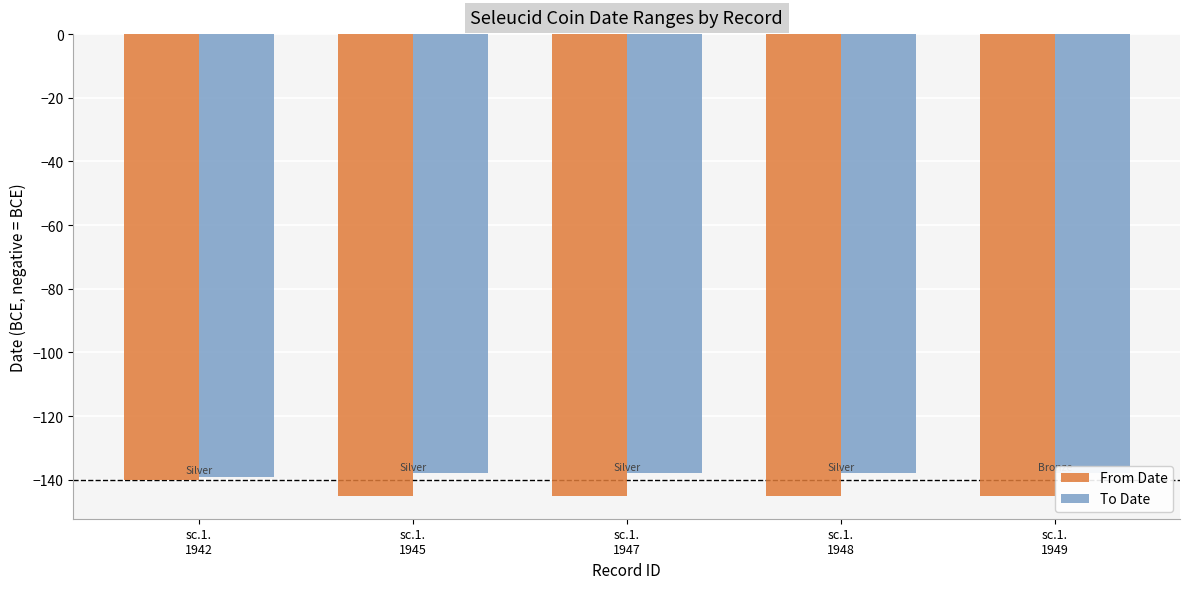

At which label does From Date reach its minimum?

sc.1.
1945